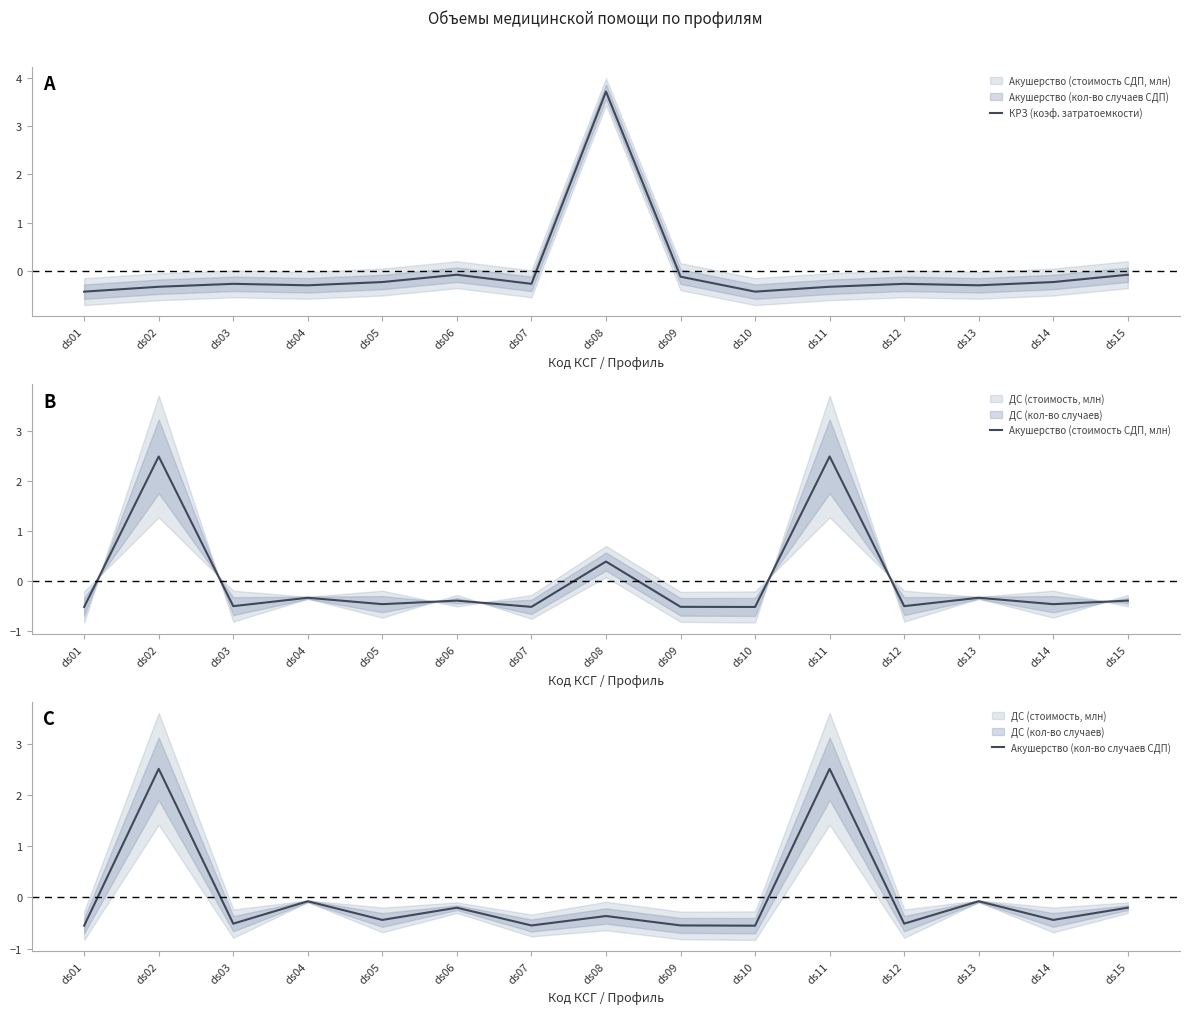

Between ds08 and ds09, which is larger?

ds08